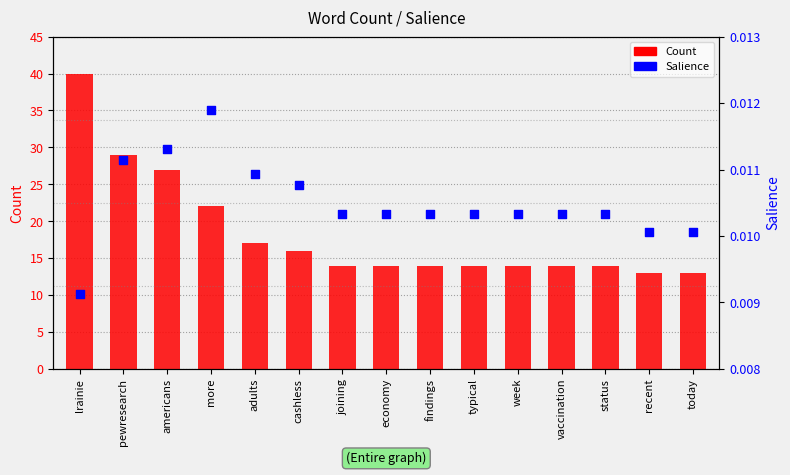

What is the total value across all series at more?

22.0